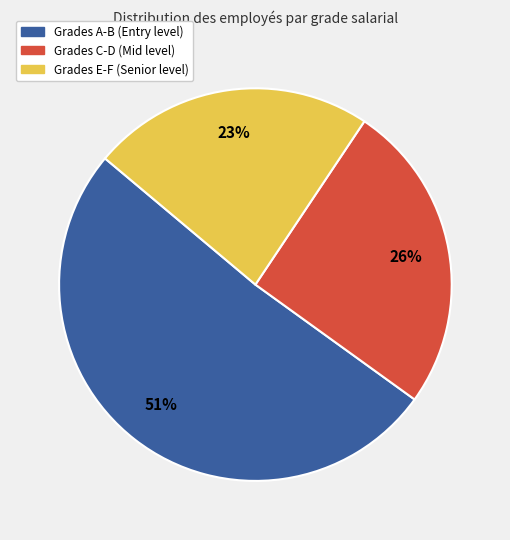

To the nearest percent, what is the average slice percentage?

33%